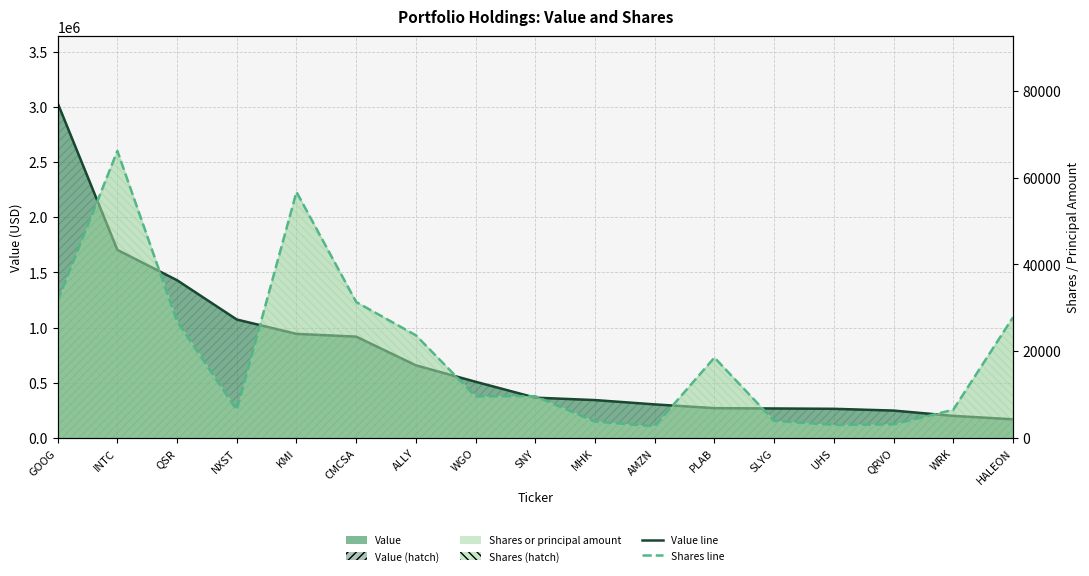

What is the approximate value of Value line at SLYG?

267000